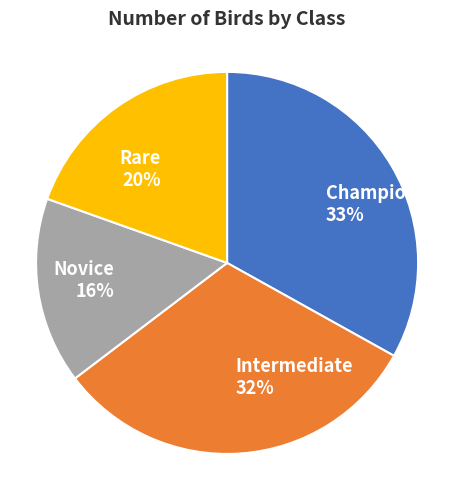

What is the smallest slice in the pie chart?

Novice